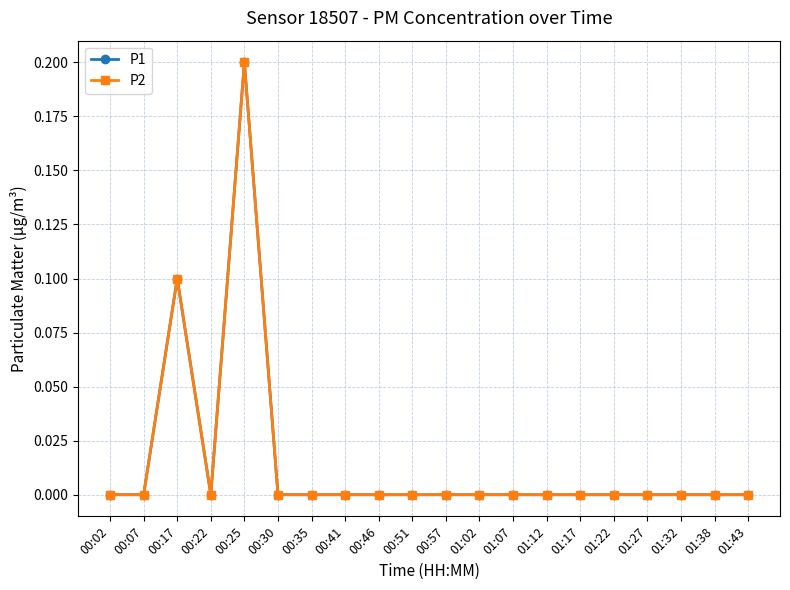

Where is the first local minimum for P1?

00:22